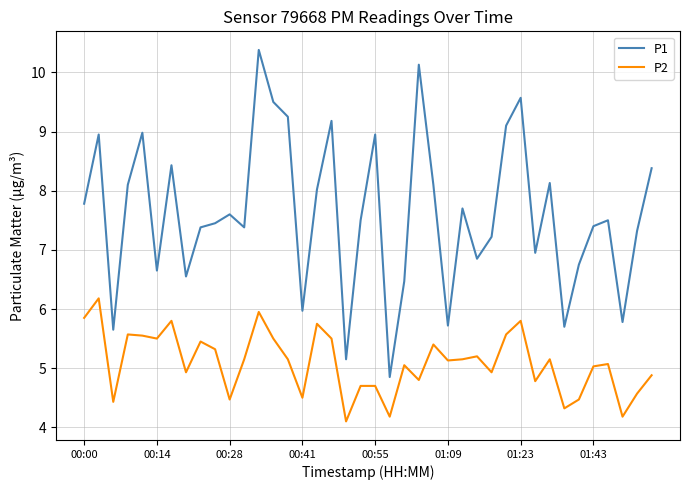

Does the chart have visible grid lines?

Yes